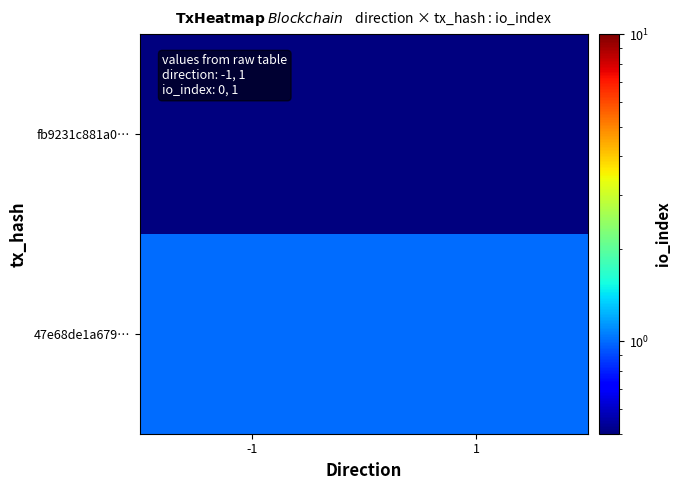

At how many categories does at least one series exceed 0?

2